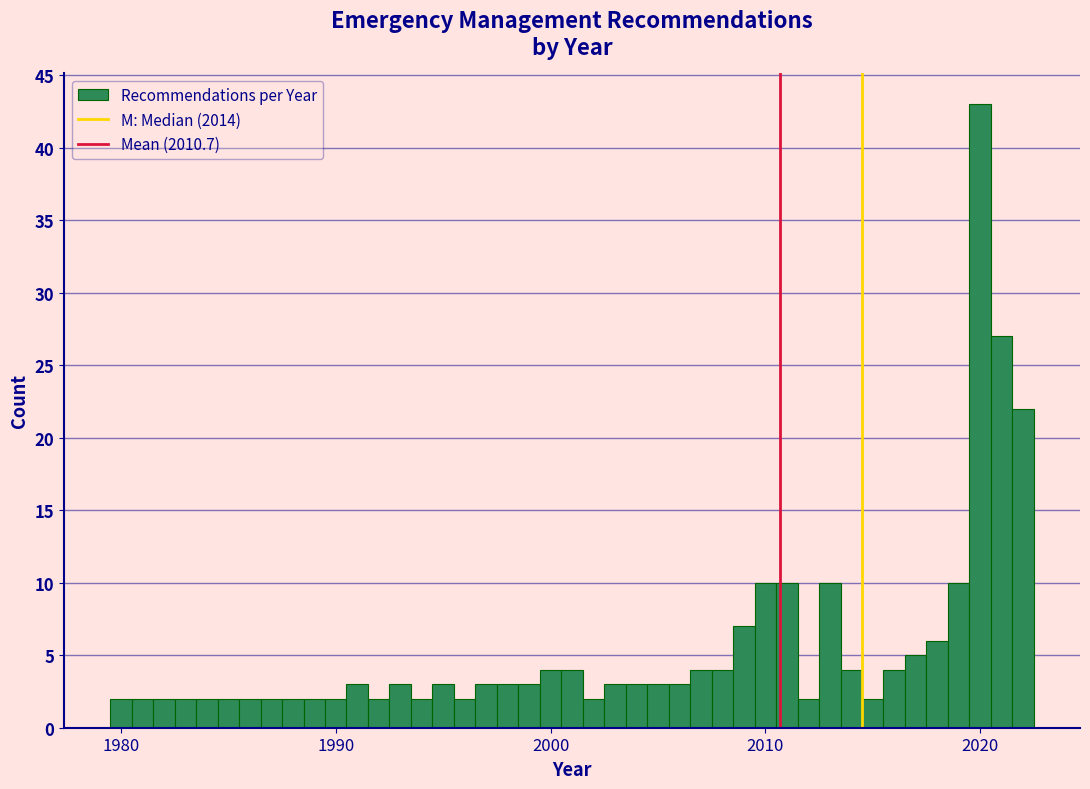

Read against the x-axis, roughly where is the centre of the tallest bar?

2020